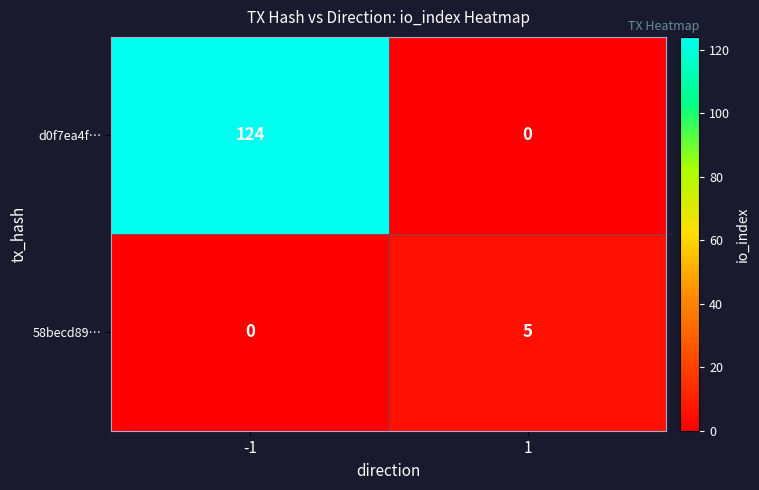

Which label corresponds to the largest value in the chart?

-1